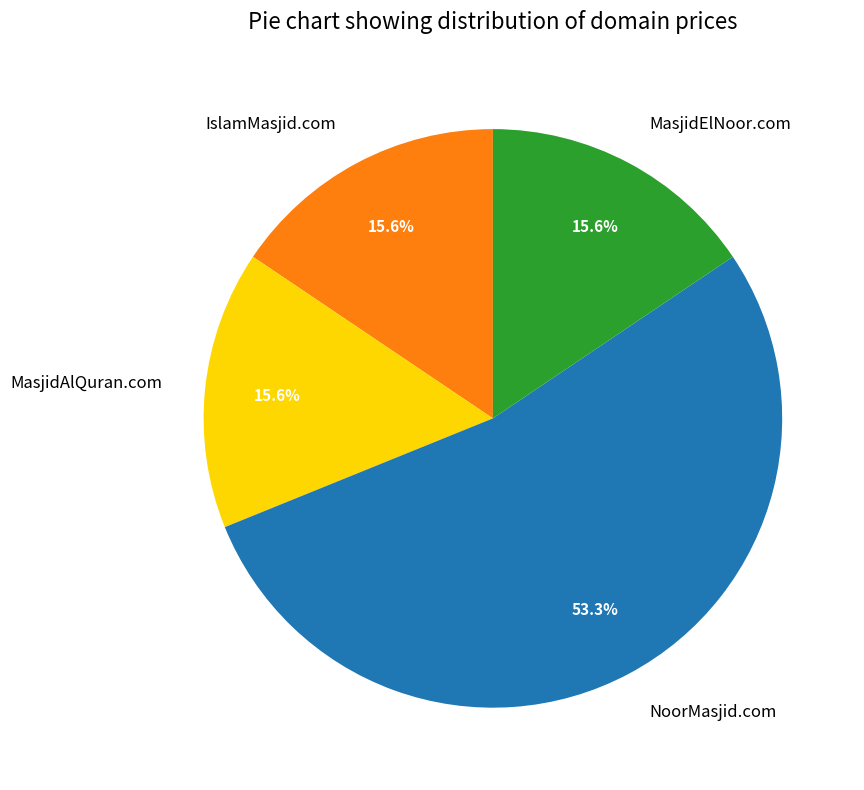

What percentage is the MasjidElNoor.com slice, to the nearest percent?

16%